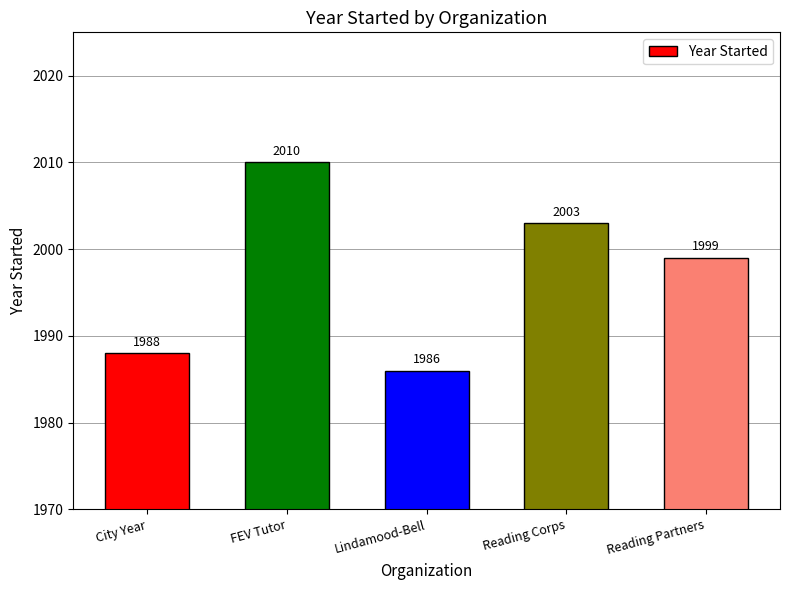

Count the number of data series in this chart.

1